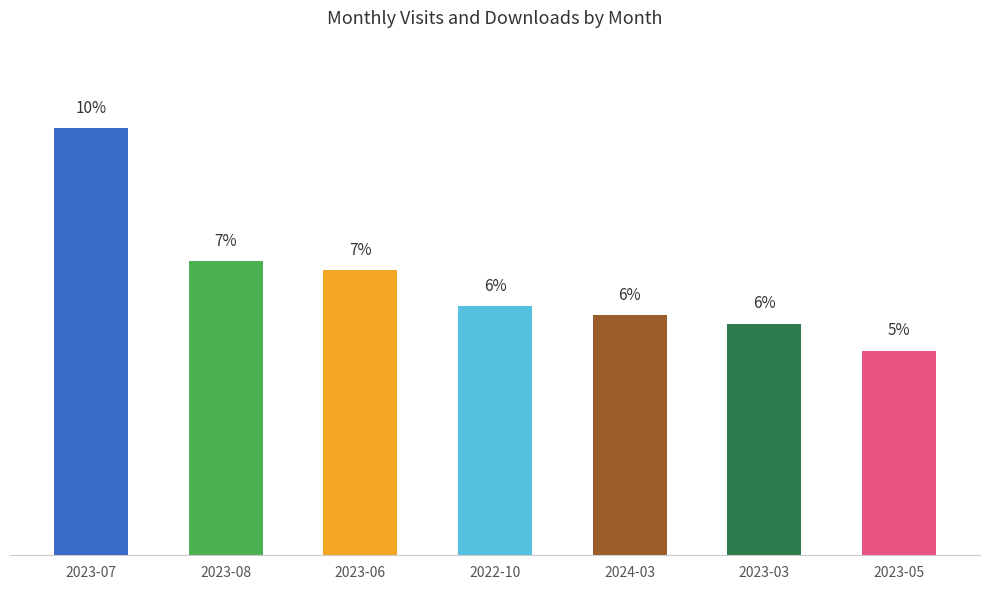

What is the label of the 7th bar from the left?

2023-05